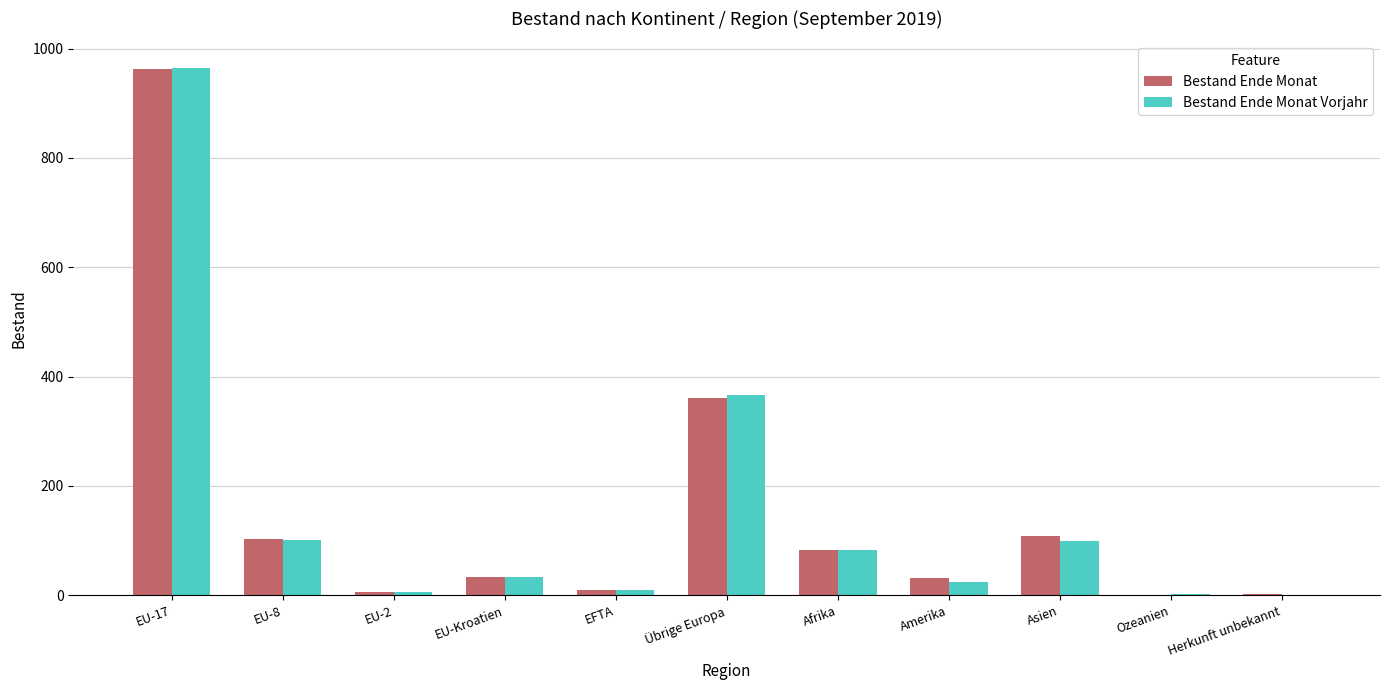

At which category is the sum across all series the highest?

EU-17